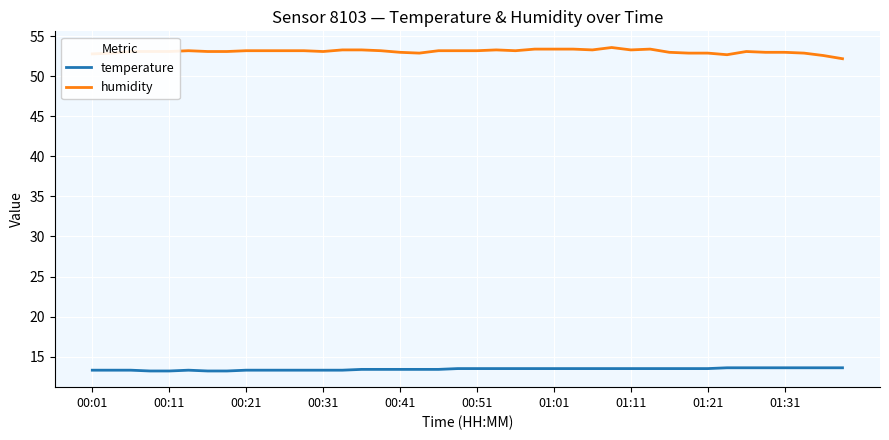

Which series has the largest total across all categories?

humidity